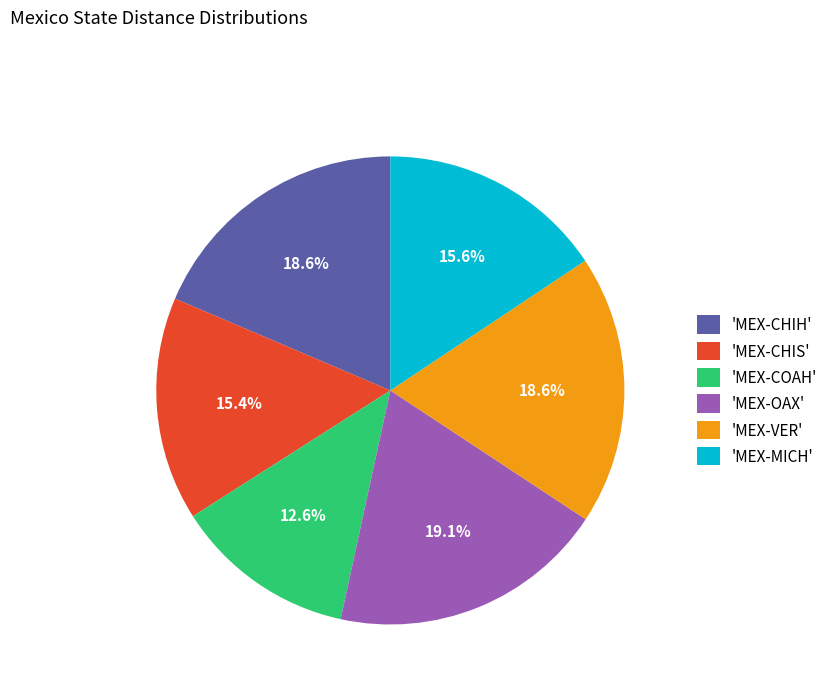

Is 'MEX-COAH' the majority of the pie?

No